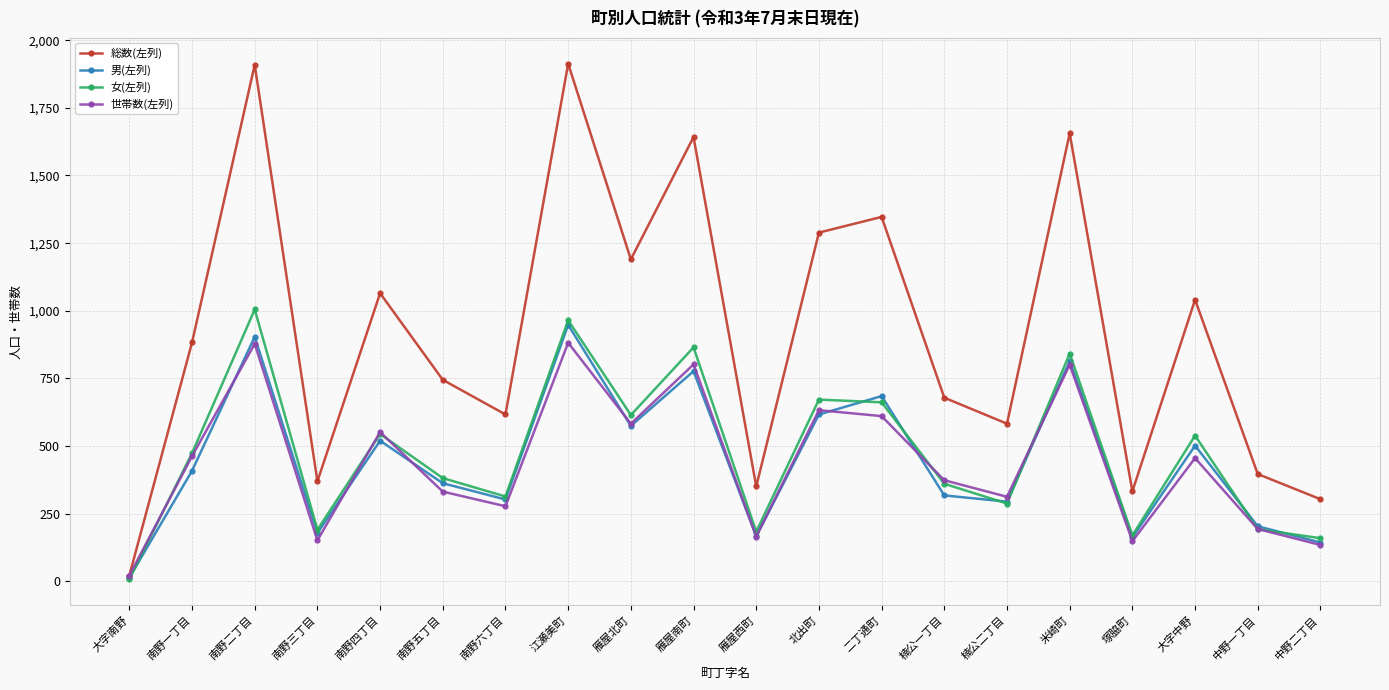

The value of 総数(左列) at 江瀬美町 is 1282. True or false?

False